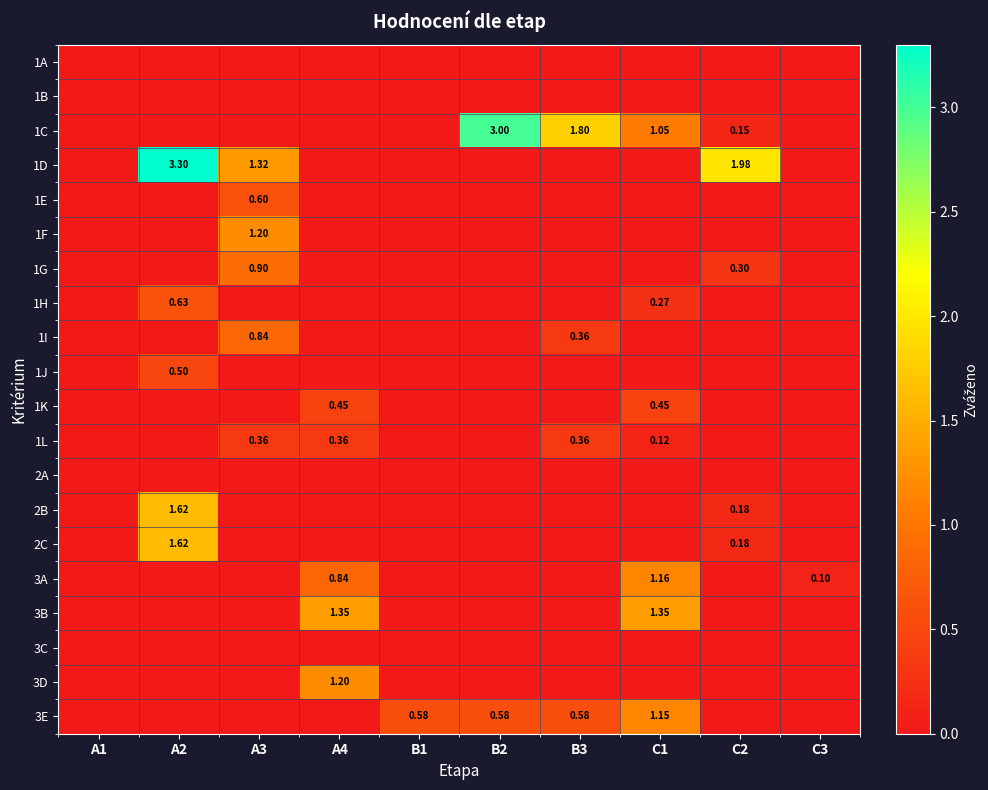

How many data points does each series have?

10